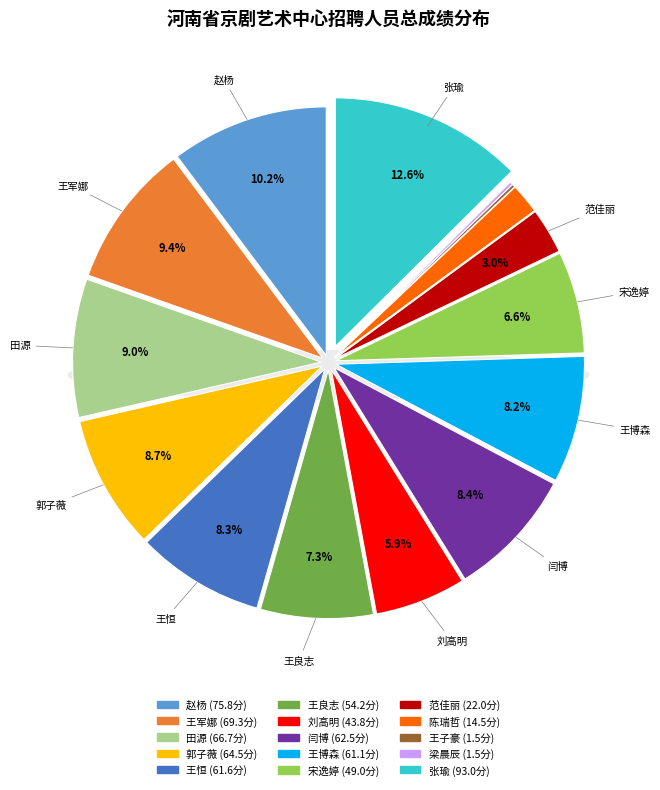

Count the number of slices in the pie.

15